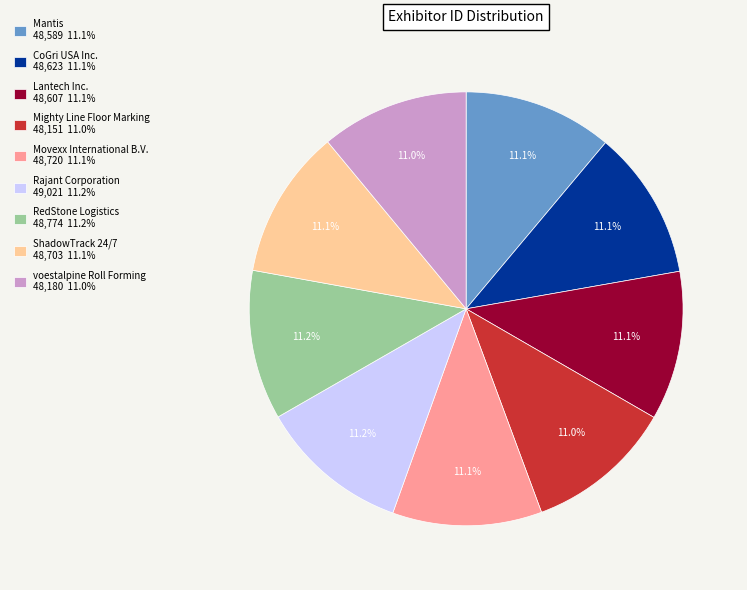

To the nearest percent, what portion does RedStone Logistics represent?

11%